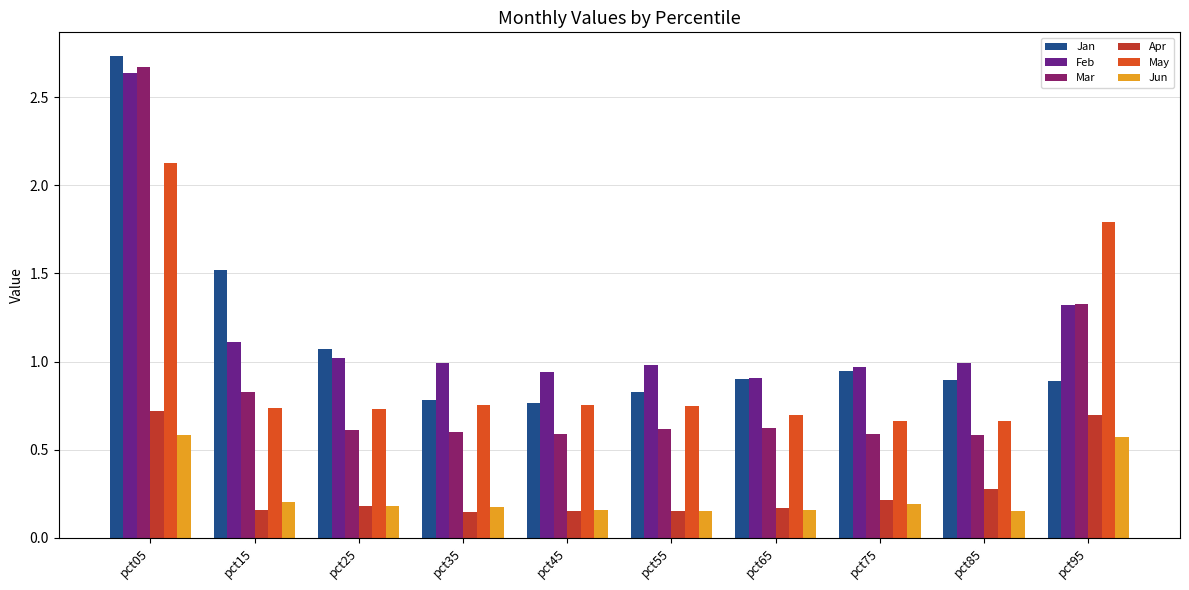

What is the sum of the Jun values at pct65 and pct75?

0.3